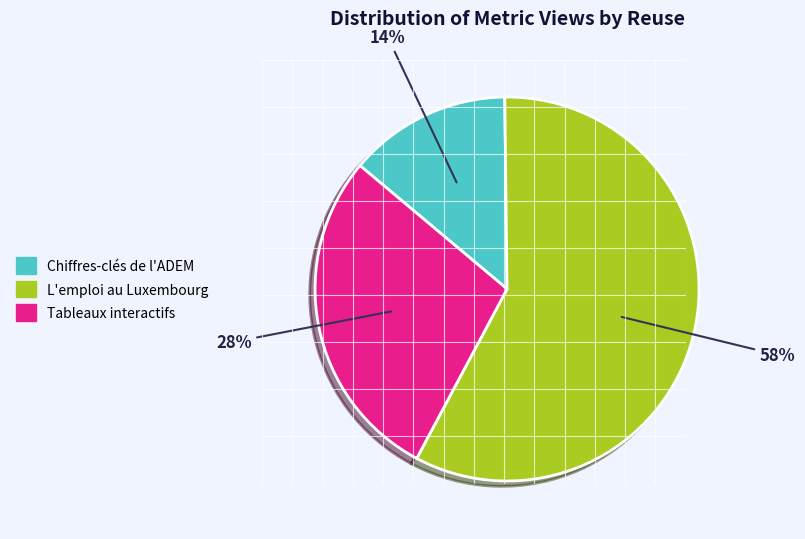

To the nearest percent, what is the average slice percentage?

33%